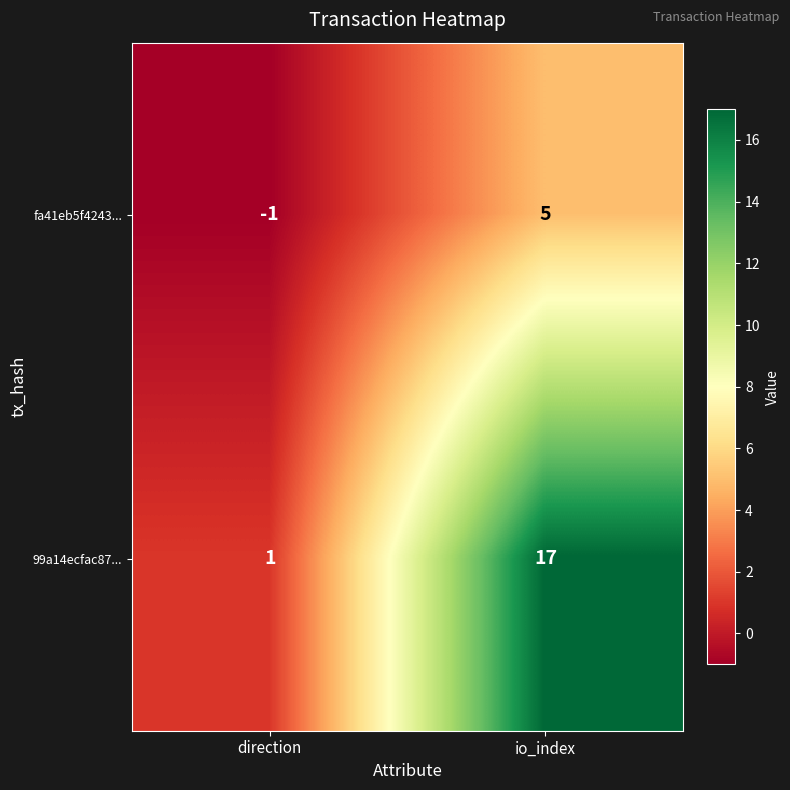

What is the difference between the maximum and minimum values in the fa41eb5f4243... series?

6